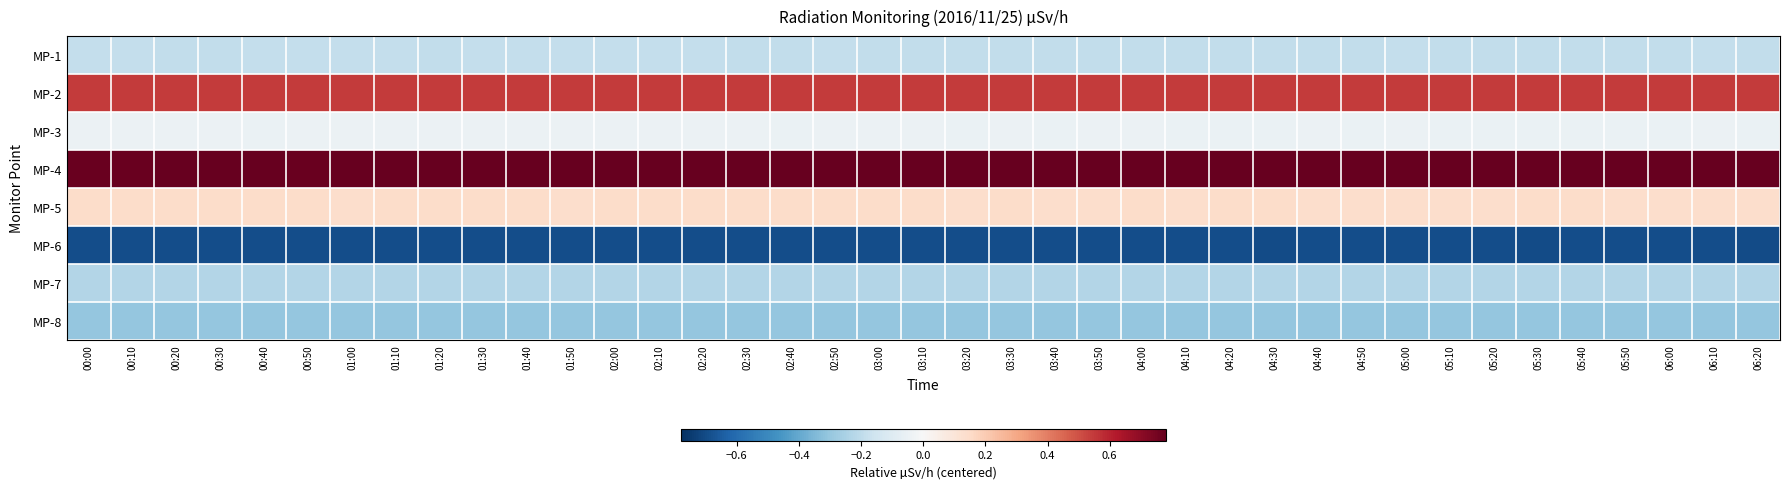

What is the greatest value displayed?

0.8